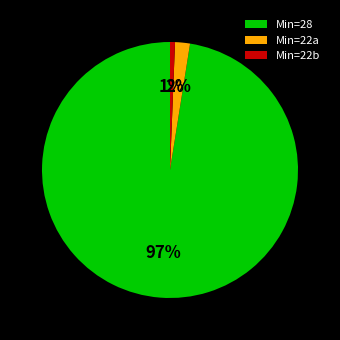

Which has a higher value, Min=28 or Min=22a?

Min=28